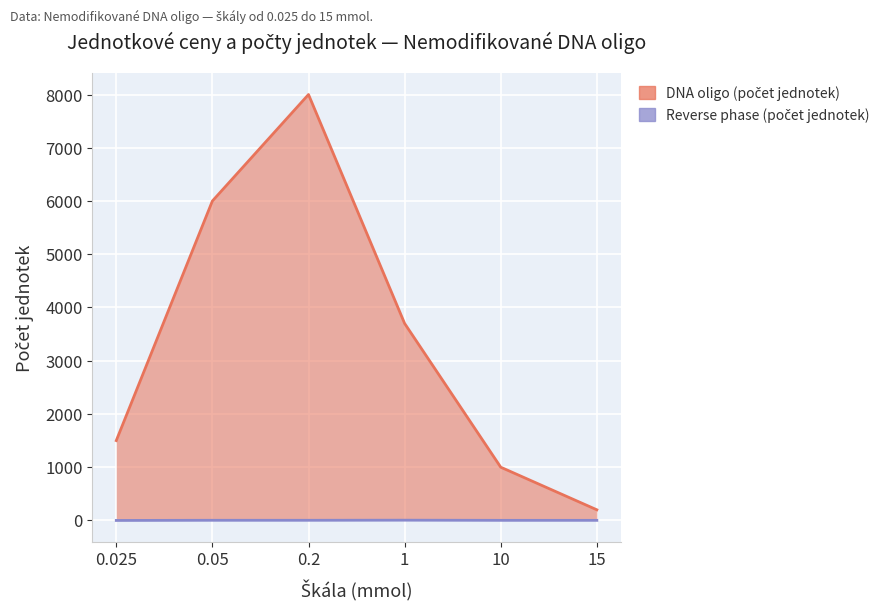

Which category has the lowest value across all series?

0.025